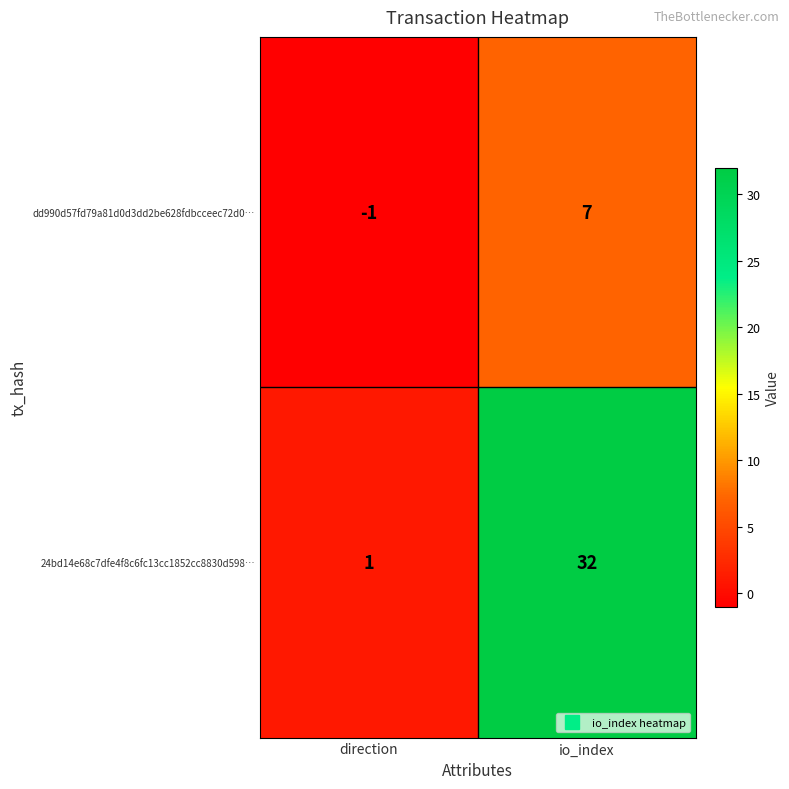

Rank the series by their average value, from highest to lowest.

24bd14e68c7dfe4f8c6fc13cc1852cc8830d598…, dd990d57fd79a81d0d3dd2be628fdbcceec72d0…